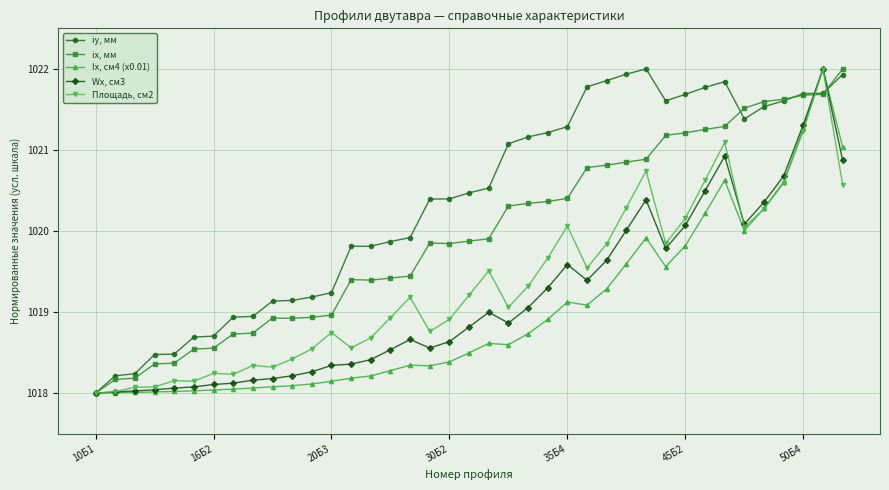

True or false: Площадь, см2 has more than 2 points higher than both neighbors.

True